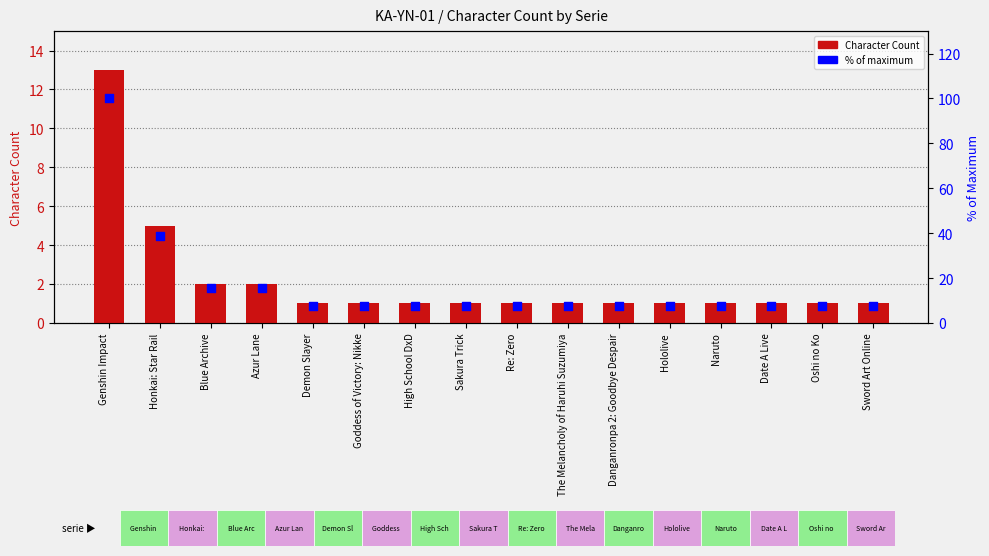

Which series has the largest total across all categories?

% of max